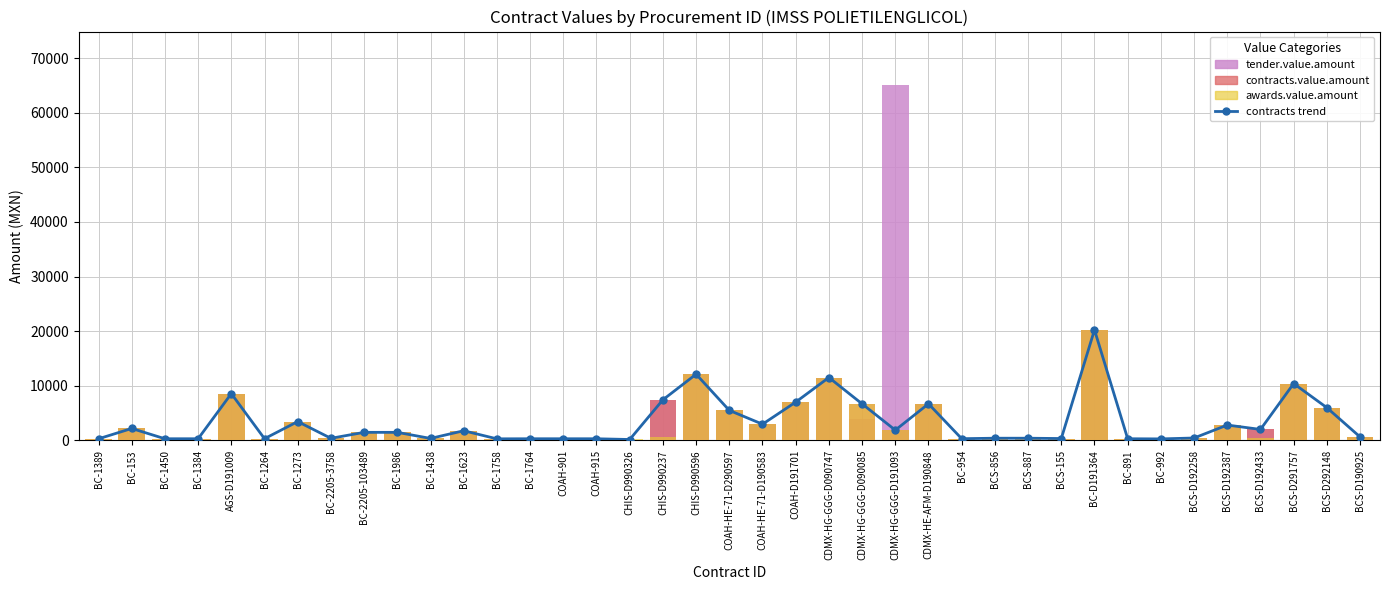

The contracts.value.amount series shows 481.0 at BCS-155. True or false?

False